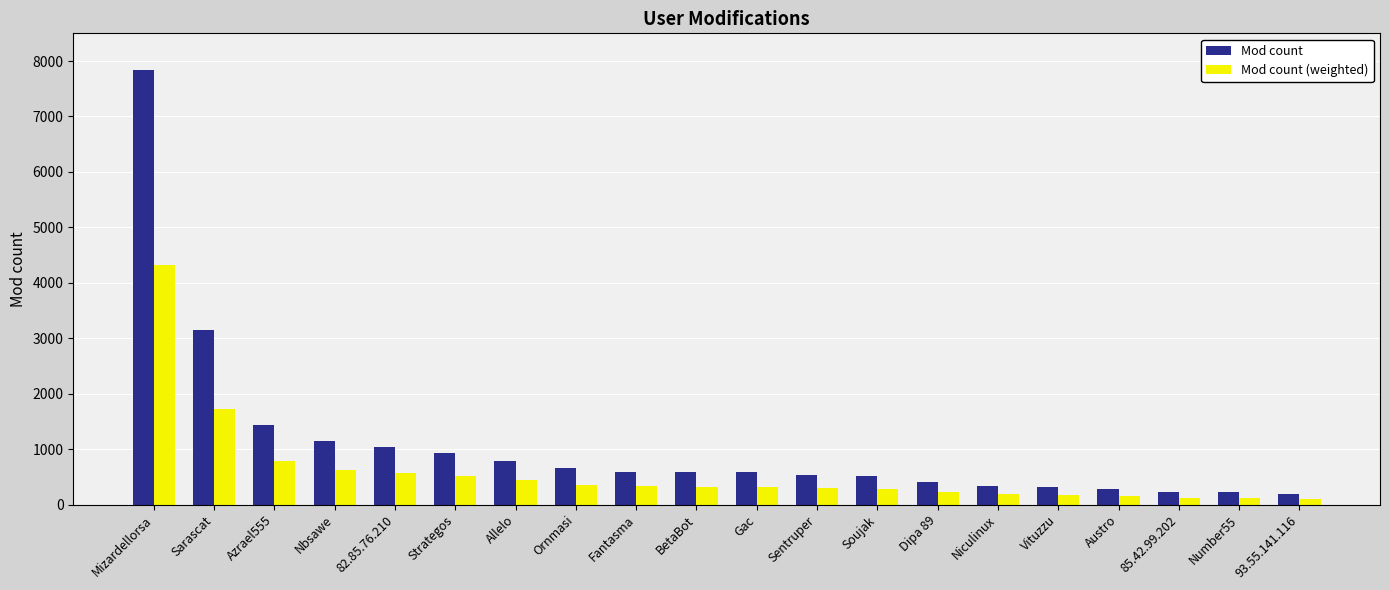

At which category does the chart reach its peak across all series?

Mizardellorsa